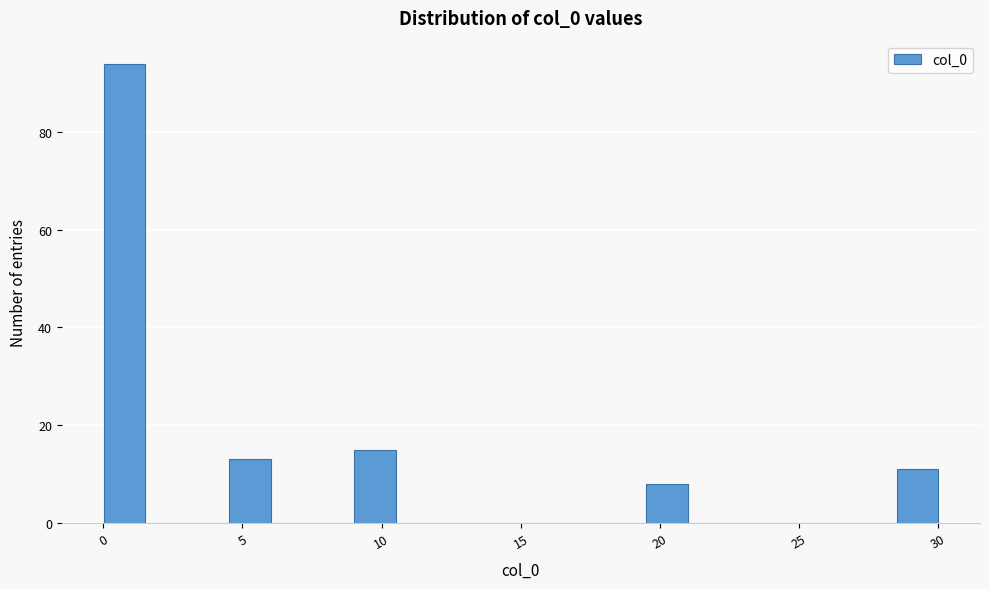

Around what value on the x-axis is the tallest bar? Give the approximate position of its centre, as read against the axis.

1.0